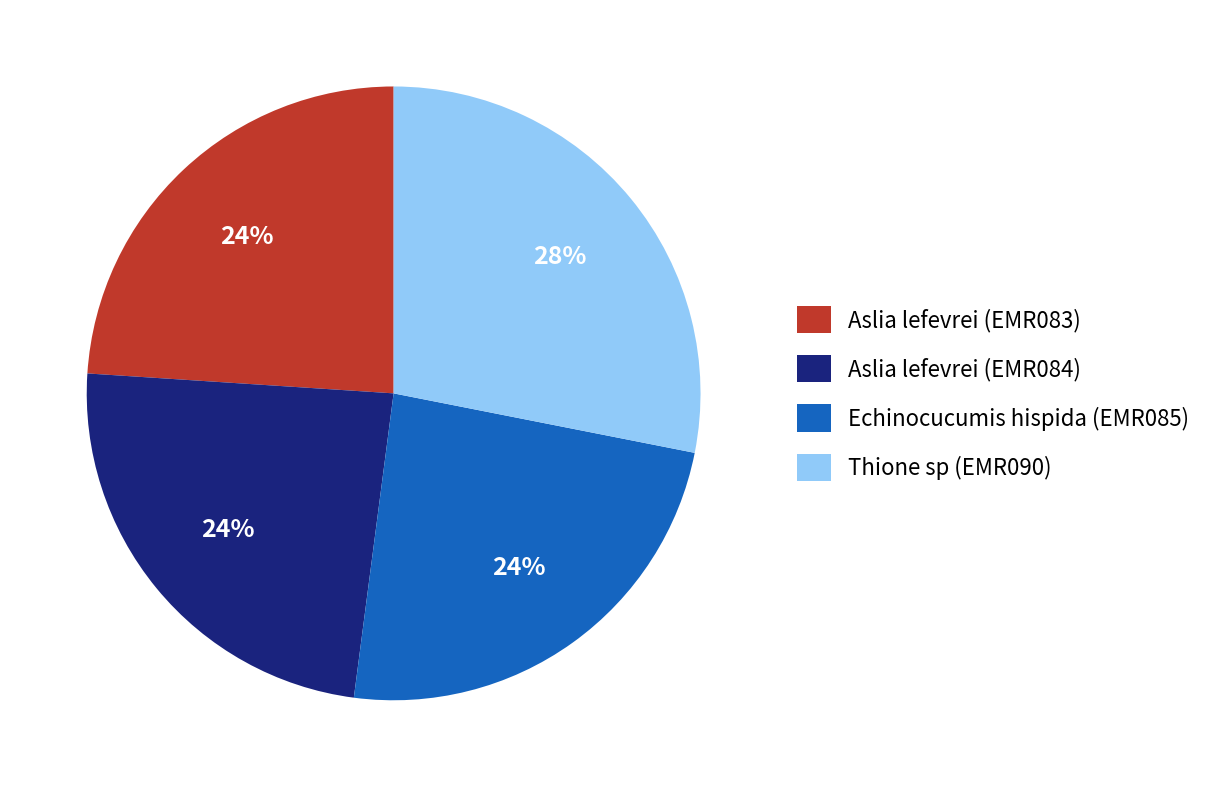

How many slices are in this pie chart?

4